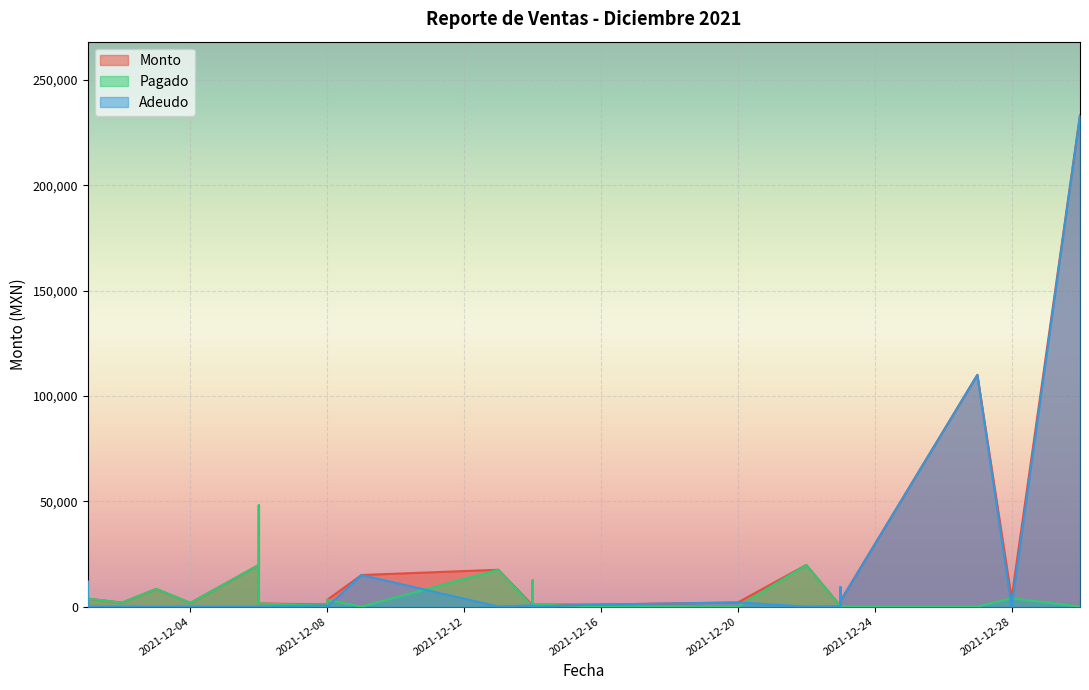

At 2021-12-30, list the series in order from smallest to largest.

Pagado, Monto, Adeudo